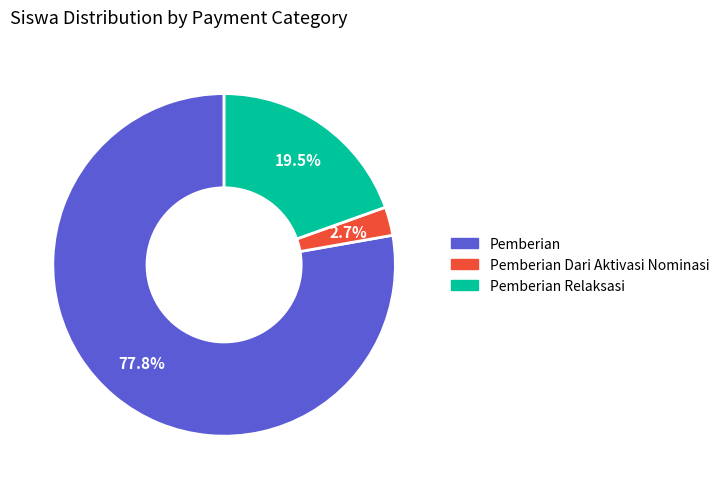

Is there a majority slice in this chart?

Yes